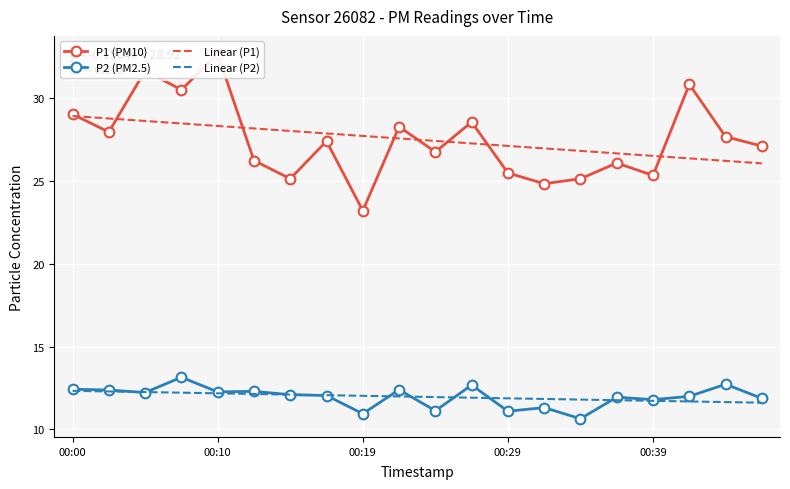

True or false: Linear (P1) and P2 (PM2.5) intersect in this chart.

False